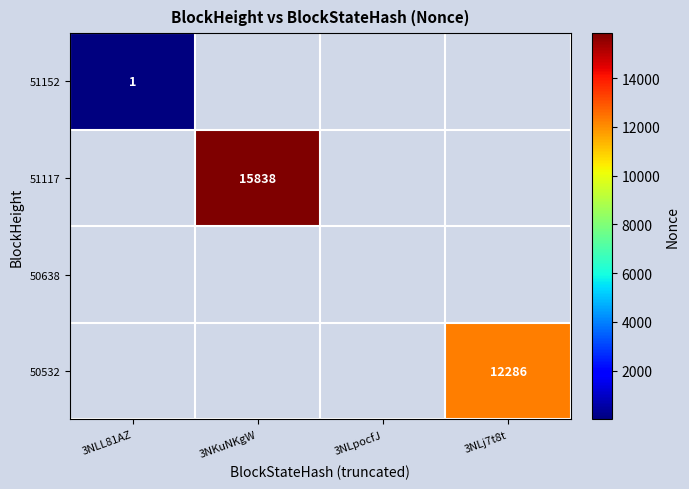

The value of 51117 at 3NKuNKgW is 26221. True or false?

False